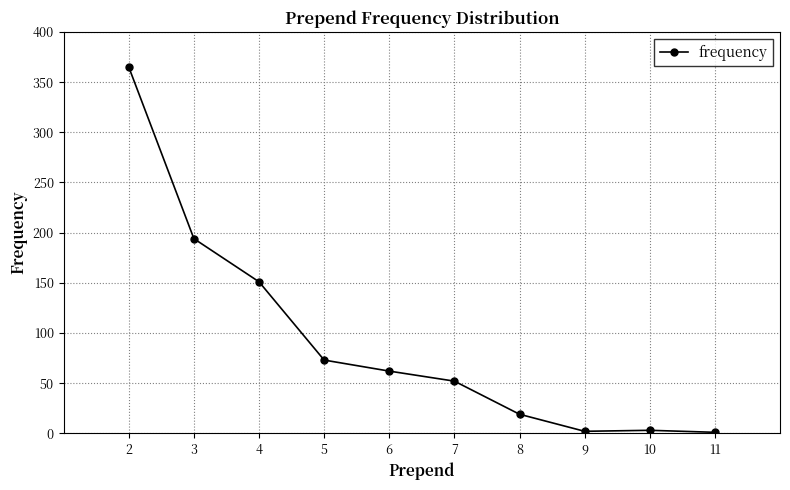

Is this an area chart (filled region under the line)?

No